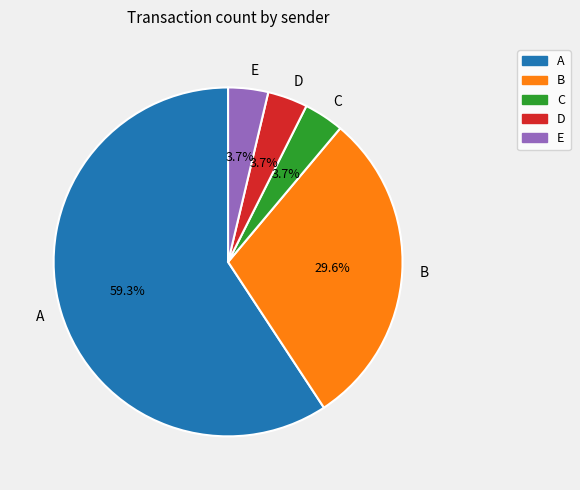

Does any single category account for the majority?

Yes